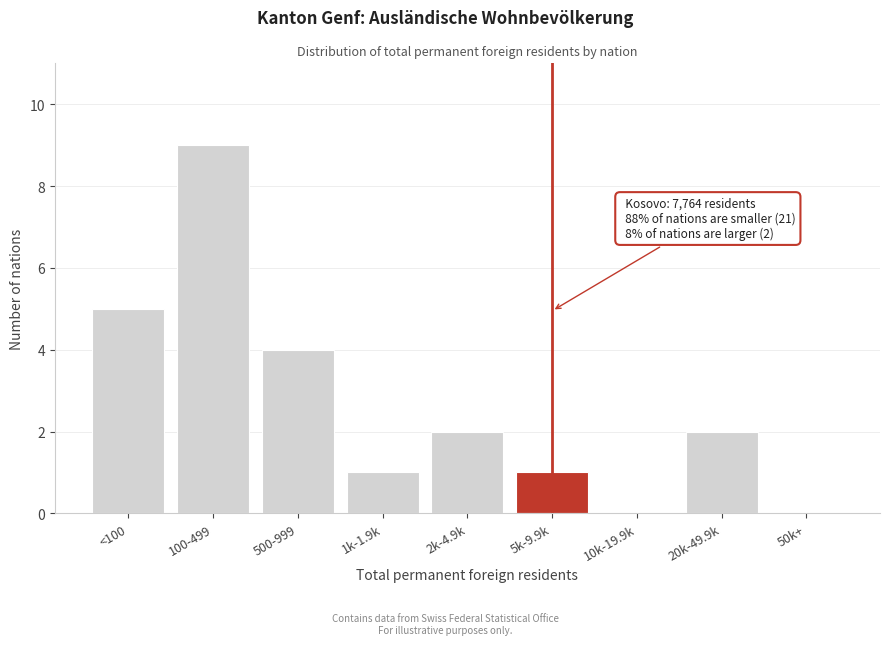

Reading right to left, extract all data points from this chart.

50k+=0	20k-49.9k=2	10k-19.9k=0	5k-9.9k=1	2k-4.9k=2	1k-1.9k=1	500-999=4	100-499=9	<100=5